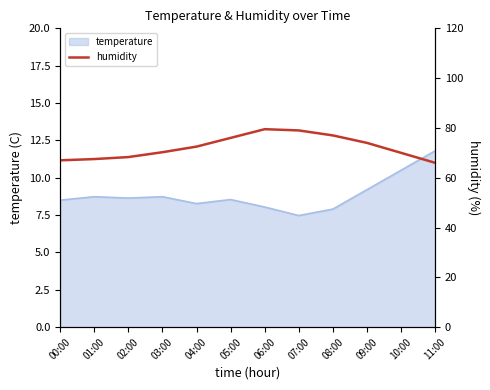

What is the difference between the values at 01:00 and 00:00?

0.5